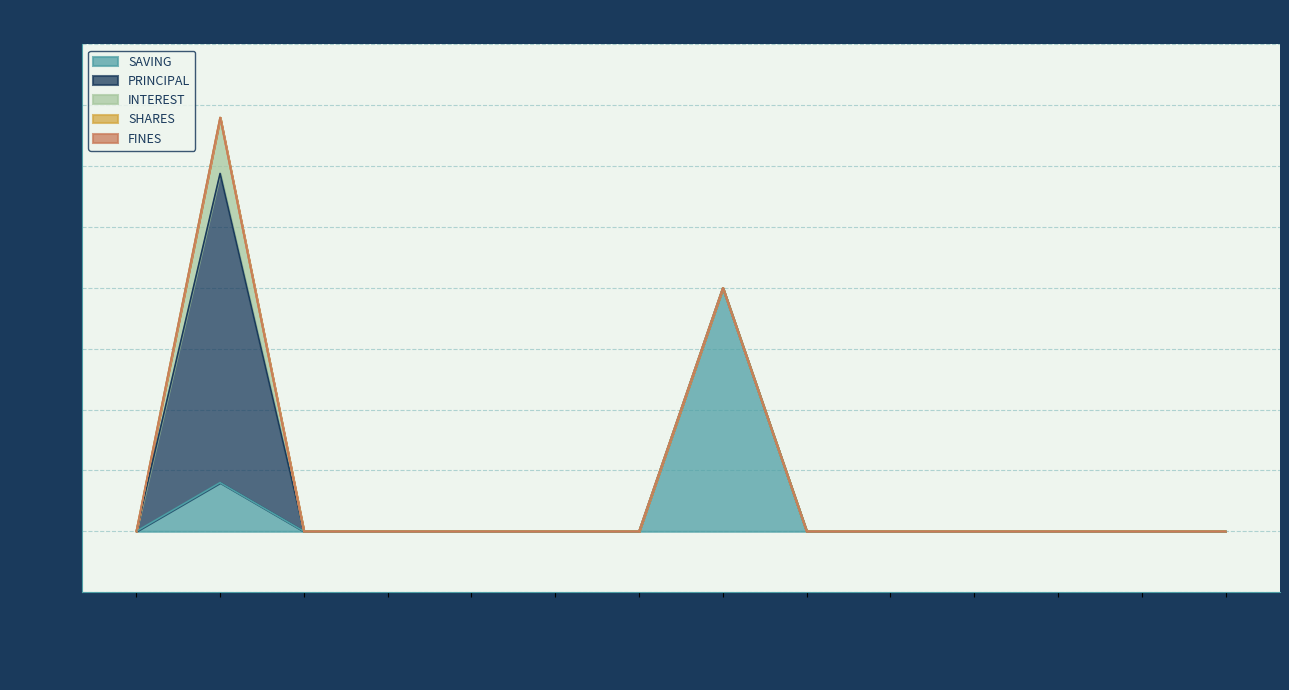

Between 301002989 and 301002920, which is larger?

301002989